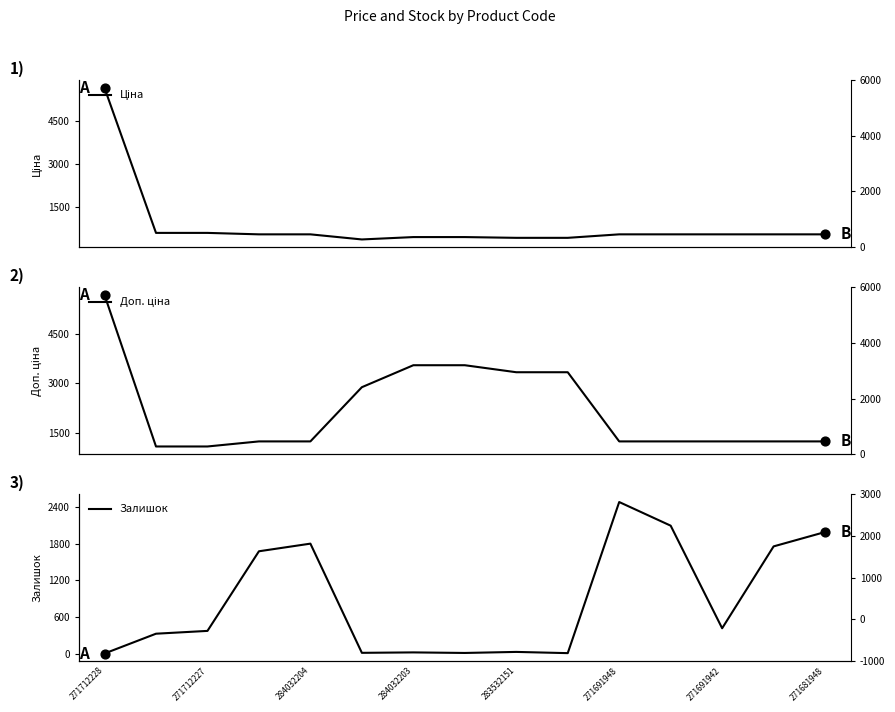

Which series has the largest Y range (max minus min)?

Ціна